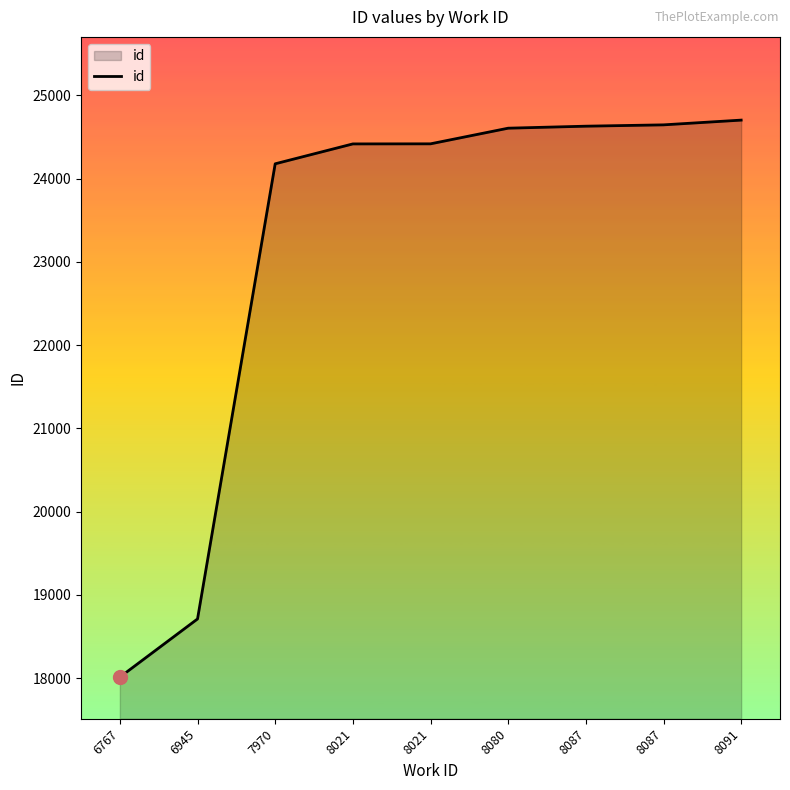

Is it true that the value at 6767 is 18011?

True